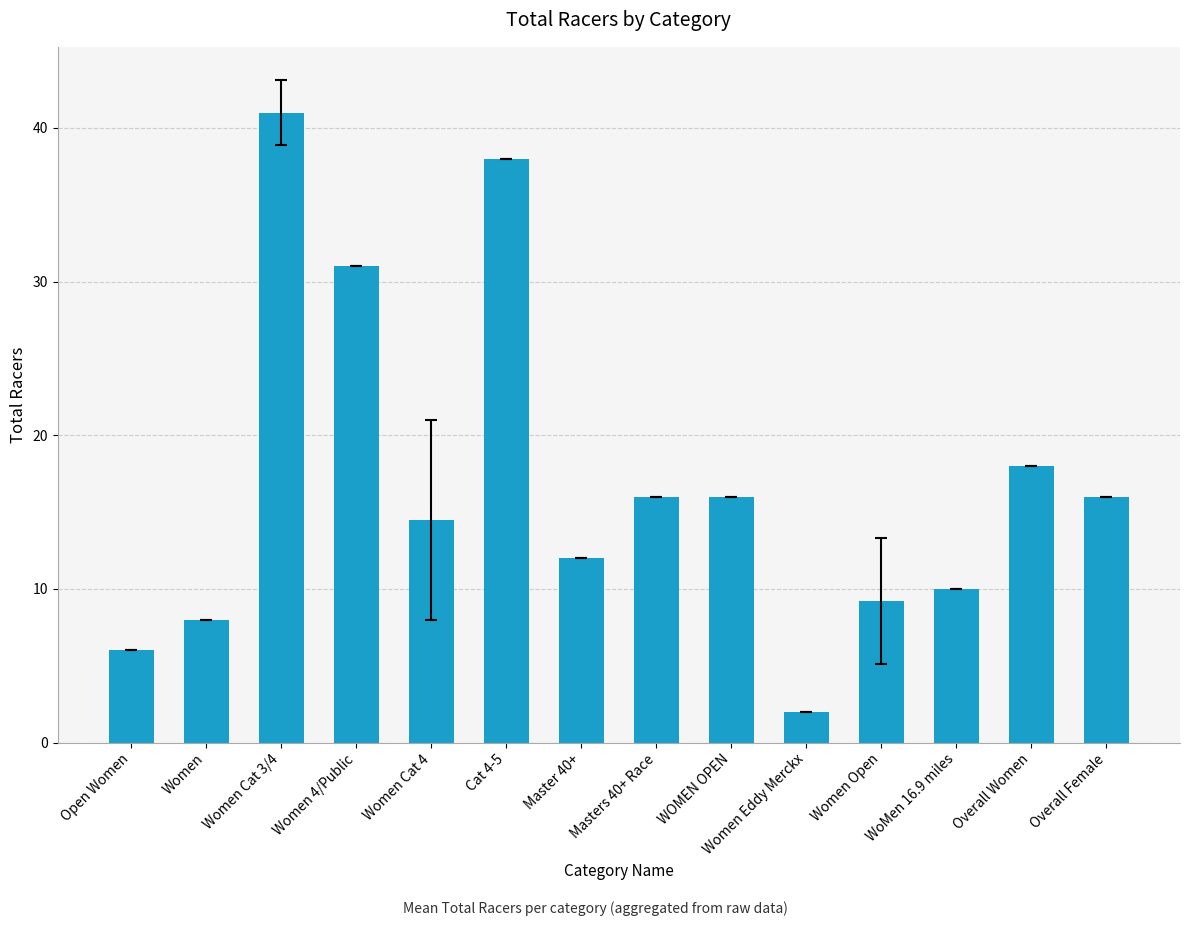

Approximately how many times larger is the value at Women Cat 4 compared to Women Cat 3/4?

0.4